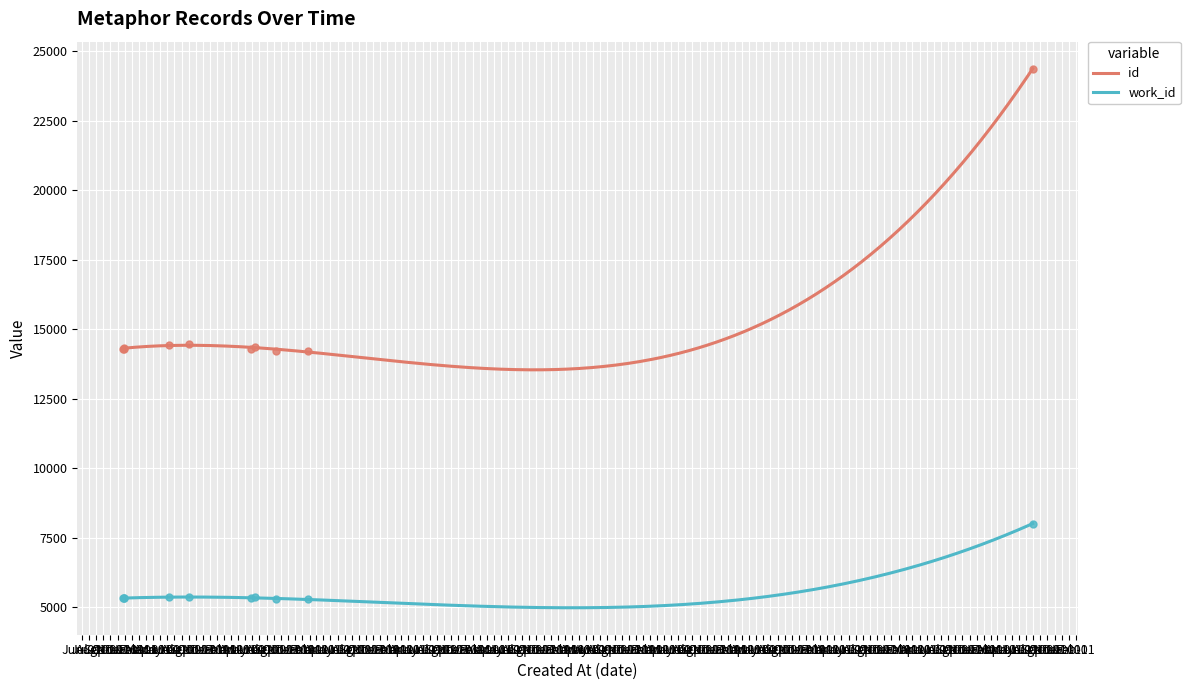

Which series has the largest Y range (max minus min)?

id